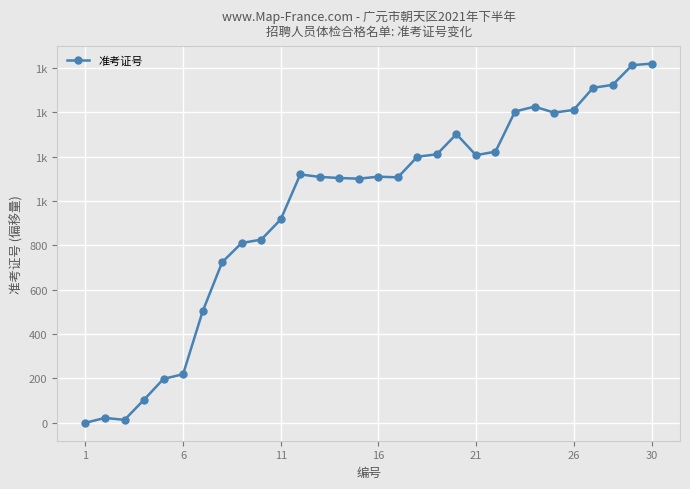

Does the chart have visible grid lines?

Yes